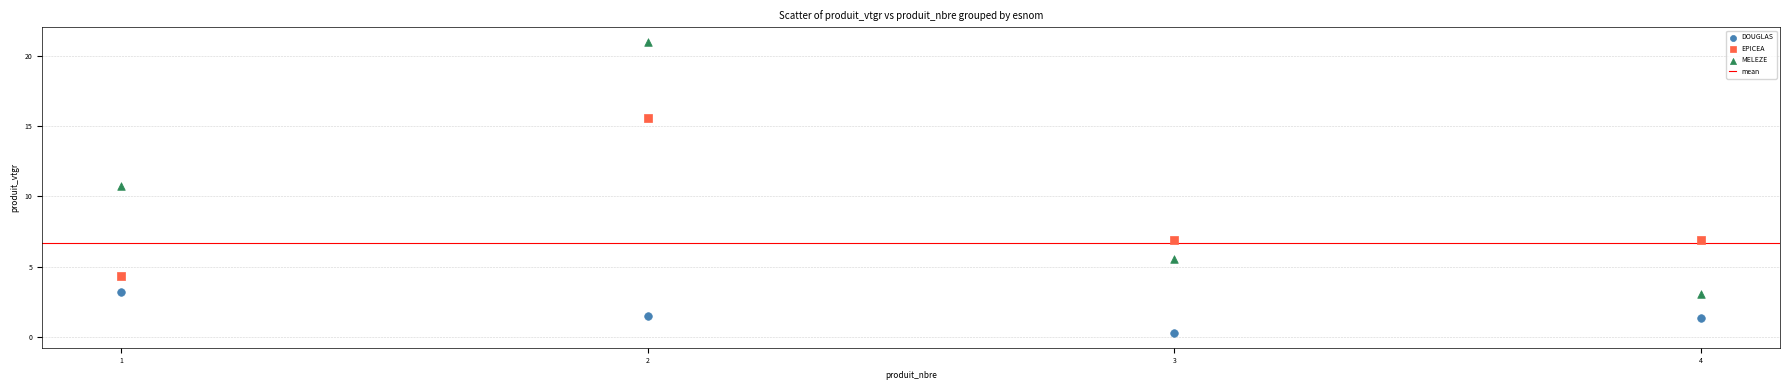

Across all data points, what is the range of X values (max minus min)?

3.0